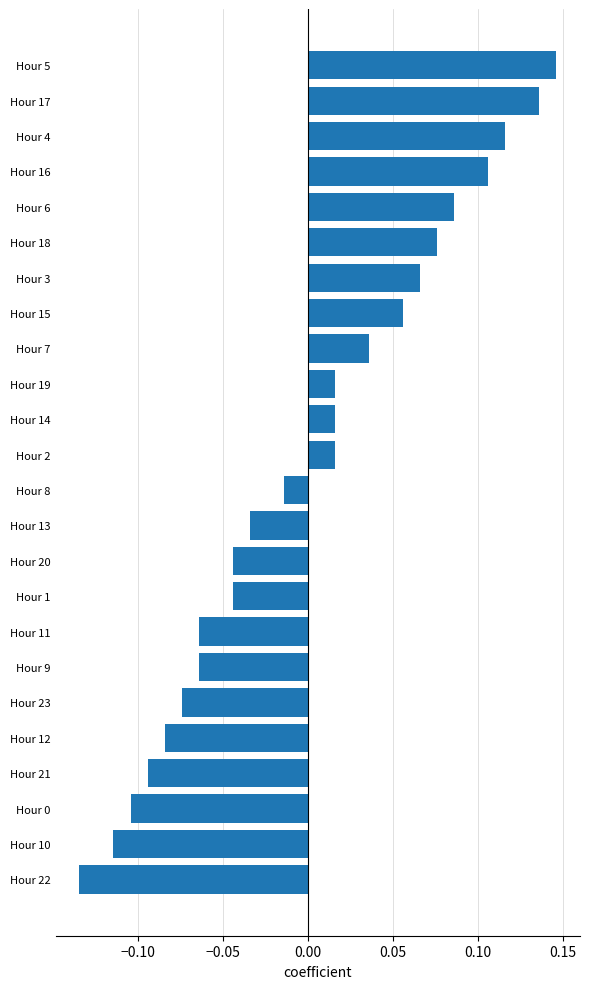

At which category does the chart reach its peak across all series?

Hour 5